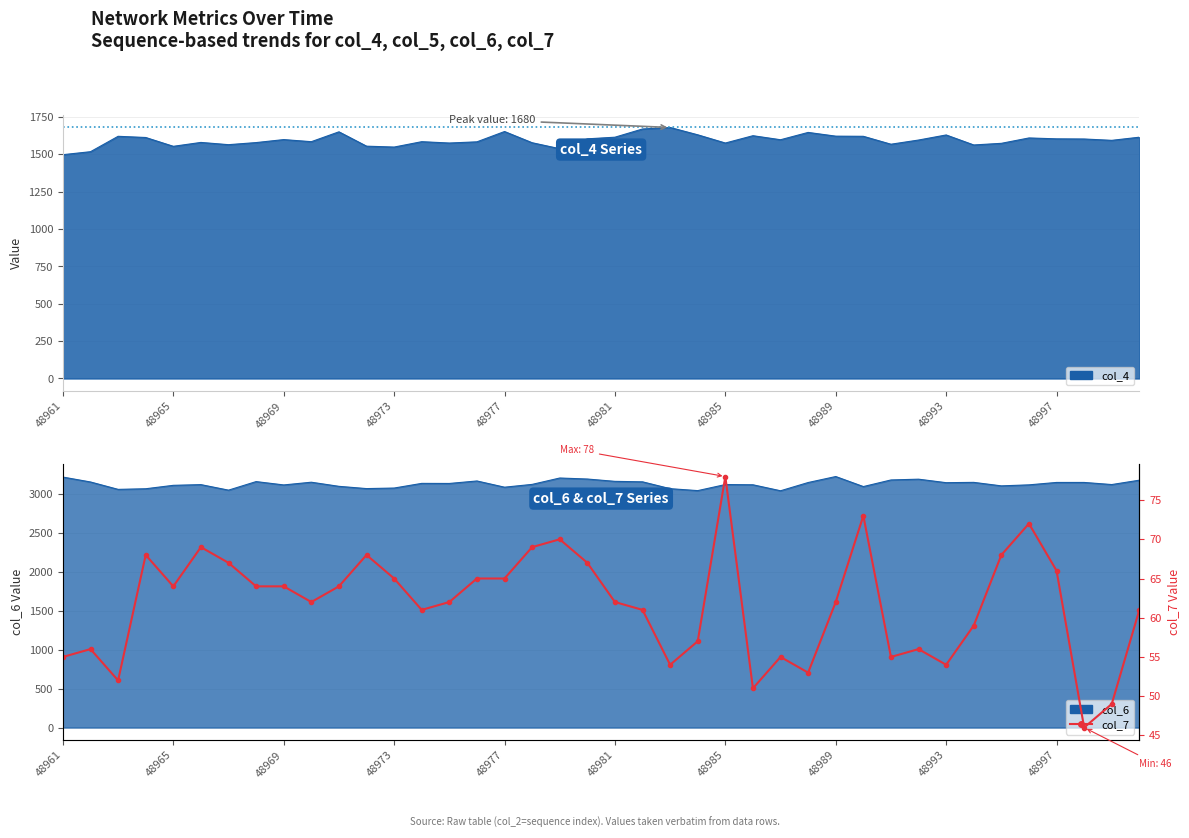

True or false: the data has more than 1 interior local peaks.

True